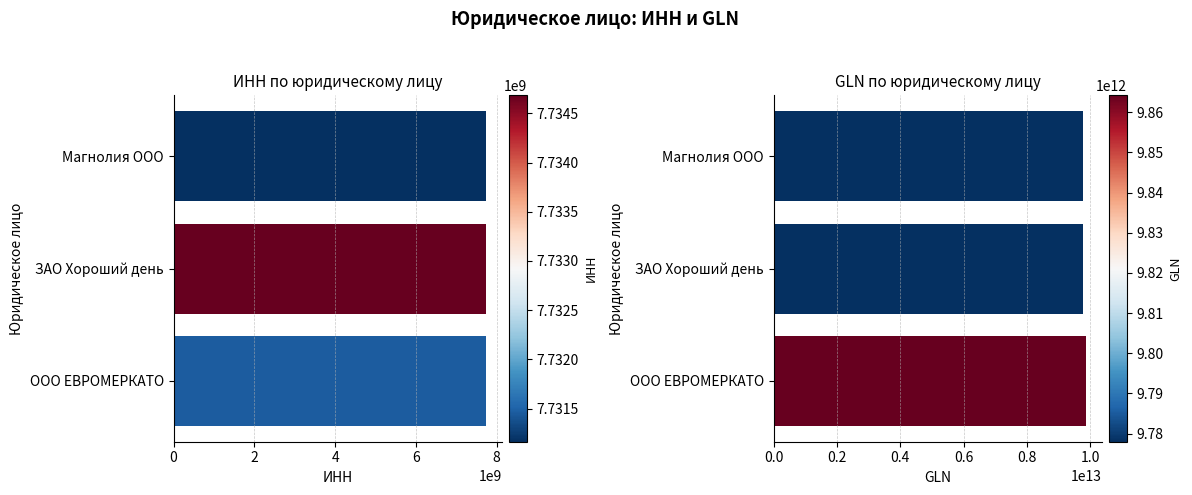

List the series in order of their peak value, lowest first.

ИНН, GLN